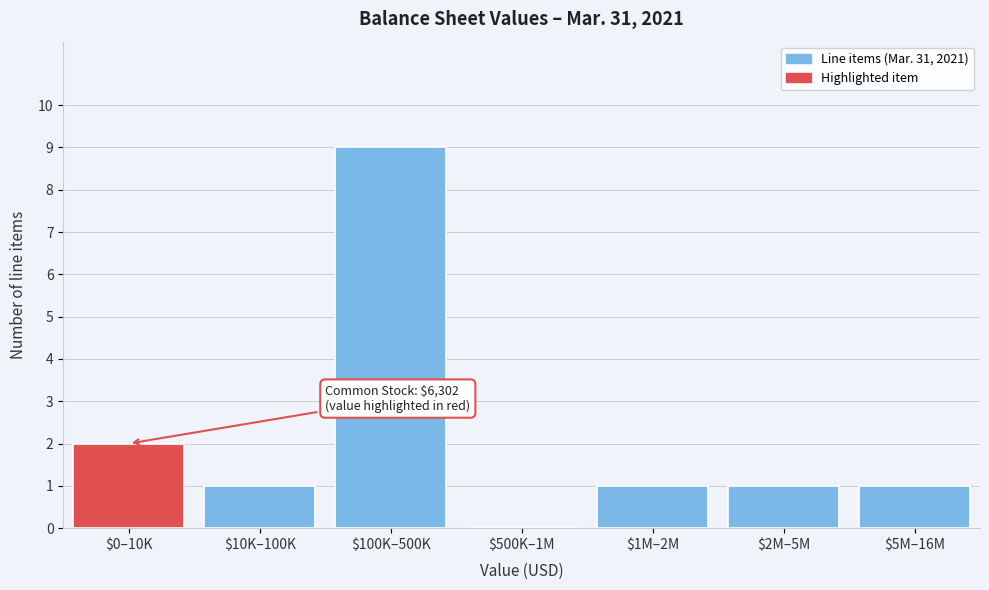

The value at $0–10K is 2. True or false?

True